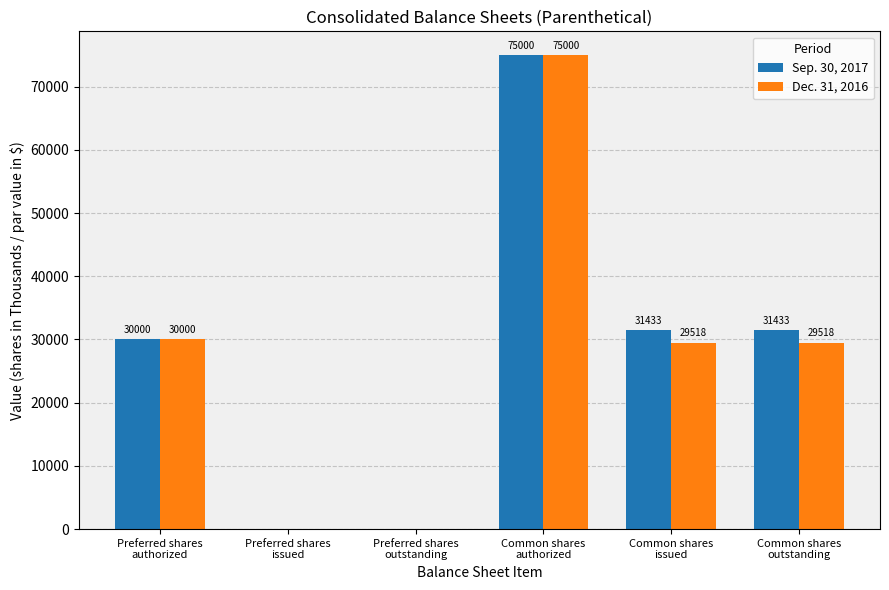

The value of Dec. 31, 2016 at Common shares
authorized is 105256. True or false?

False